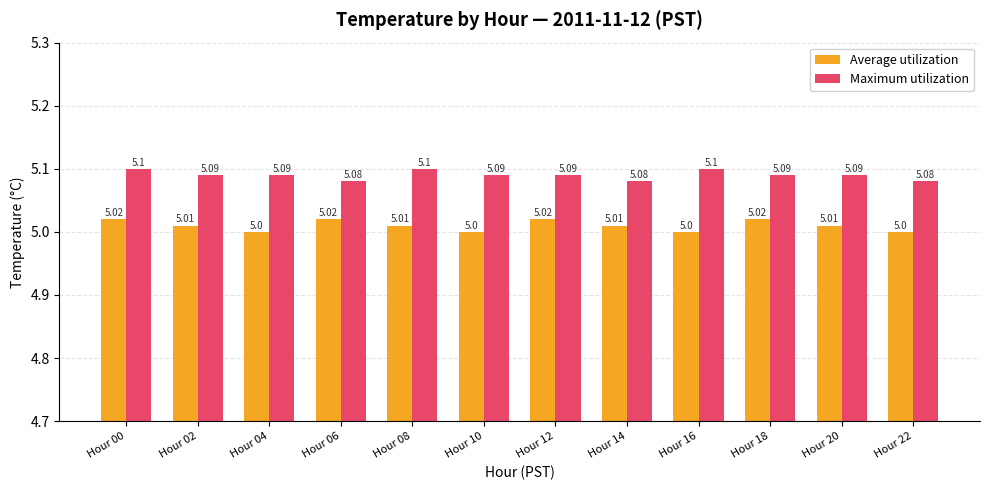

What is the lowest value of the Maximum utilization series?

5.1